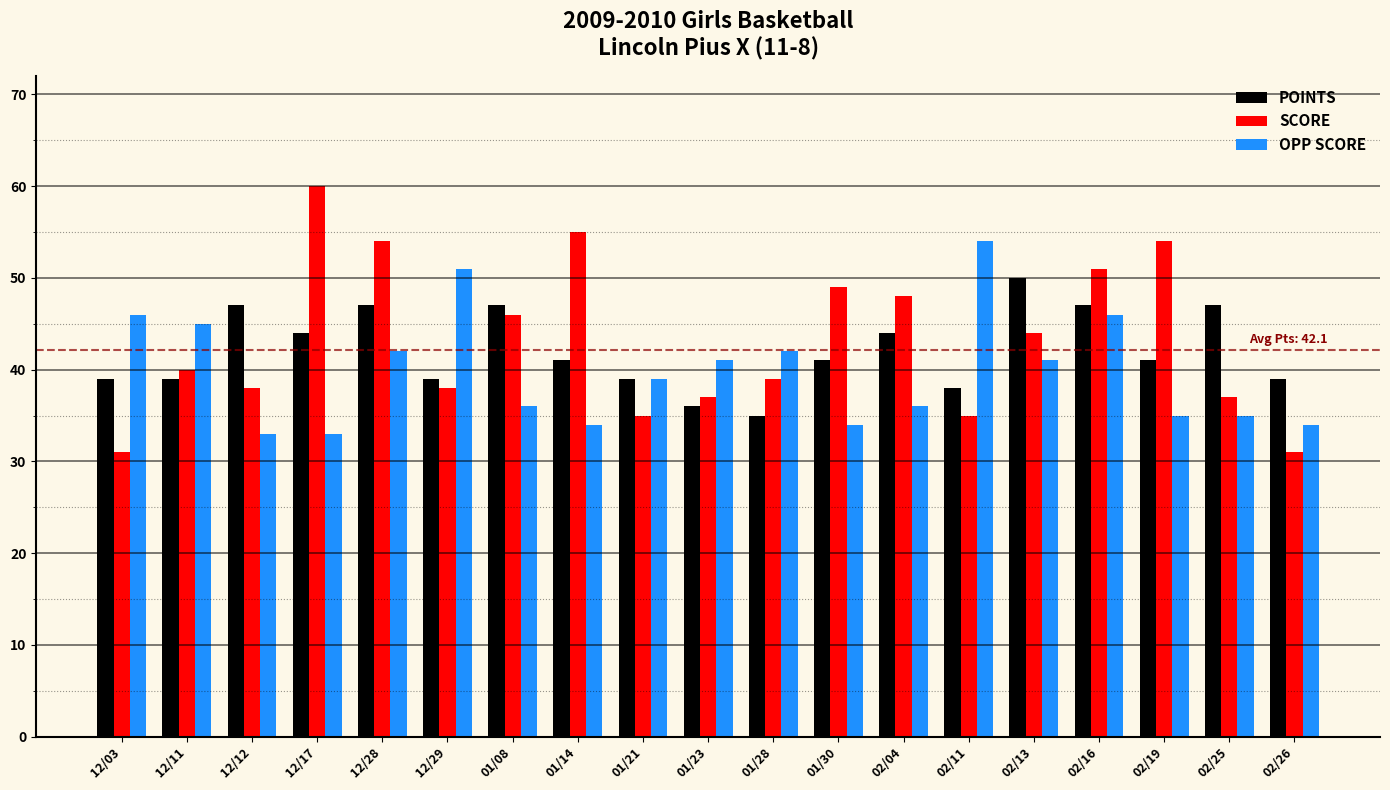

Reading left to right, extract all data points from this chart.

POINTS: 12/03=39	12/11=39	12/12=47	12/17=44	12/28=47	12/29=39	01/08=47	01/14=41	01/21=39	01/23=36	01/28=35	01/30=41	02/04=44	02/11=38	02/13=50	02/16=47	02/19=41	02/25=47	02/26=39
SCORE: 12/03=31	12/11=40	12/12=38	12/17=60	12/28=54	12/29=38	01/08=46	01/14=55	01/21=35	01/23=37	01/28=39	01/30=49	02/04=48	02/11=35	02/13=44	02/16=51	02/19=54	02/25=37	02/26=31
OPP SCORE: 12/03=46	12/11=45	12/12=33	12/17=33	12/28=42	12/29=51	01/08=36	01/14=34	01/21=39	01/23=41	01/28=42	01/30=34	02/04=36	02/11=54	02/13=41	02/16=46	02/19=35	02/25=35	02/26=34